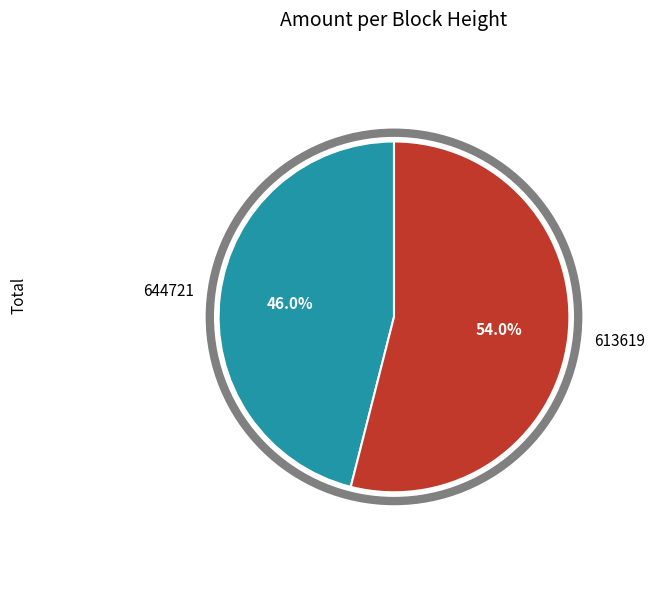

Which has a higher value, 613619 or 644721?

613619